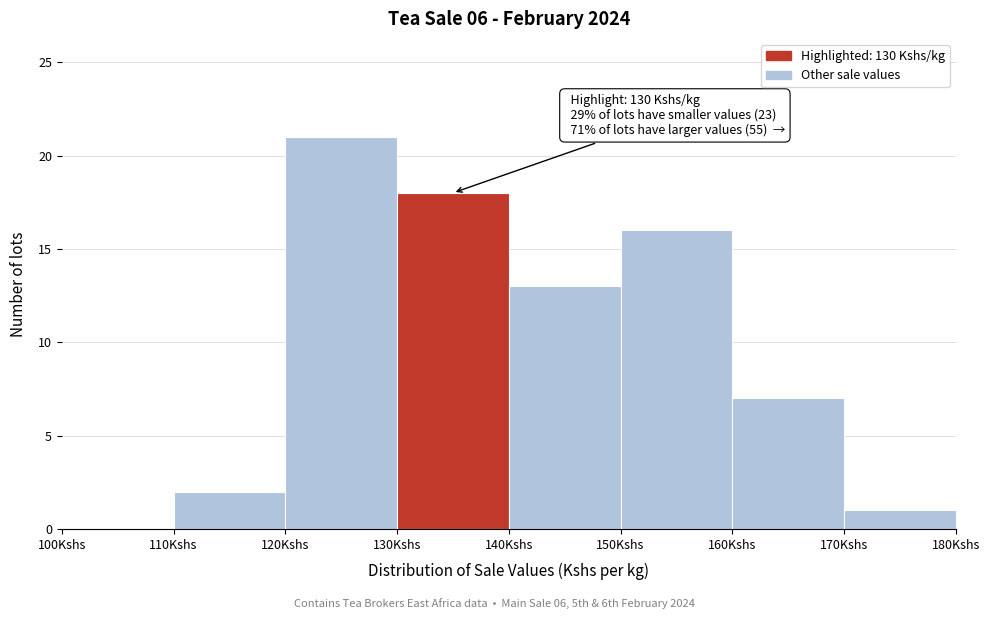

Over which range of the x-axis is the bar tallest?

120 to 130